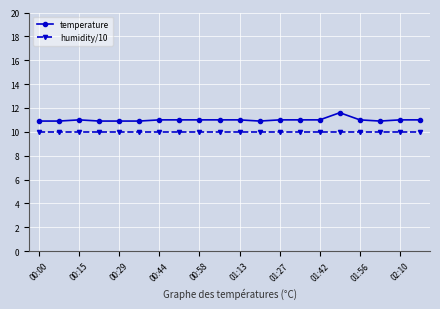

What is the smallest value displayed?

10.0